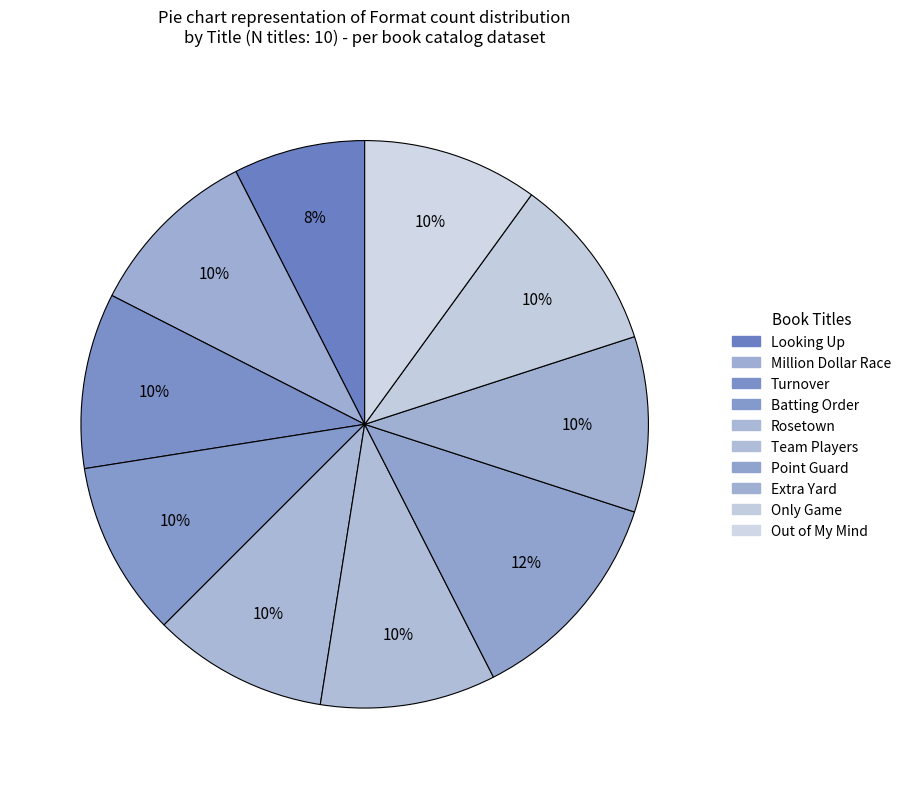

What is the change in value from Looking Up to Rosetown?

+1